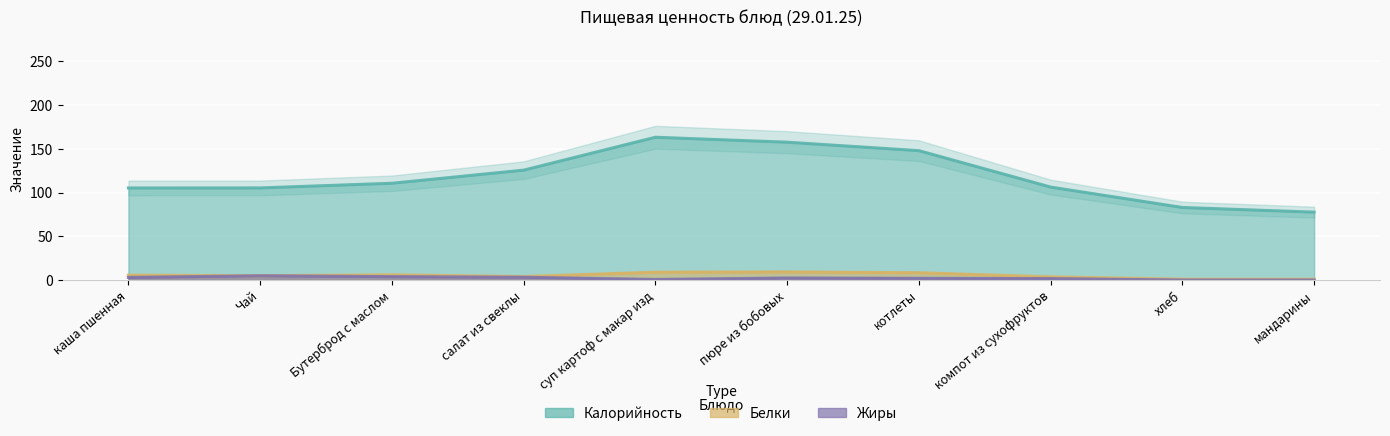

True or false: Калорийность has more than 1 interior local peaks.

True